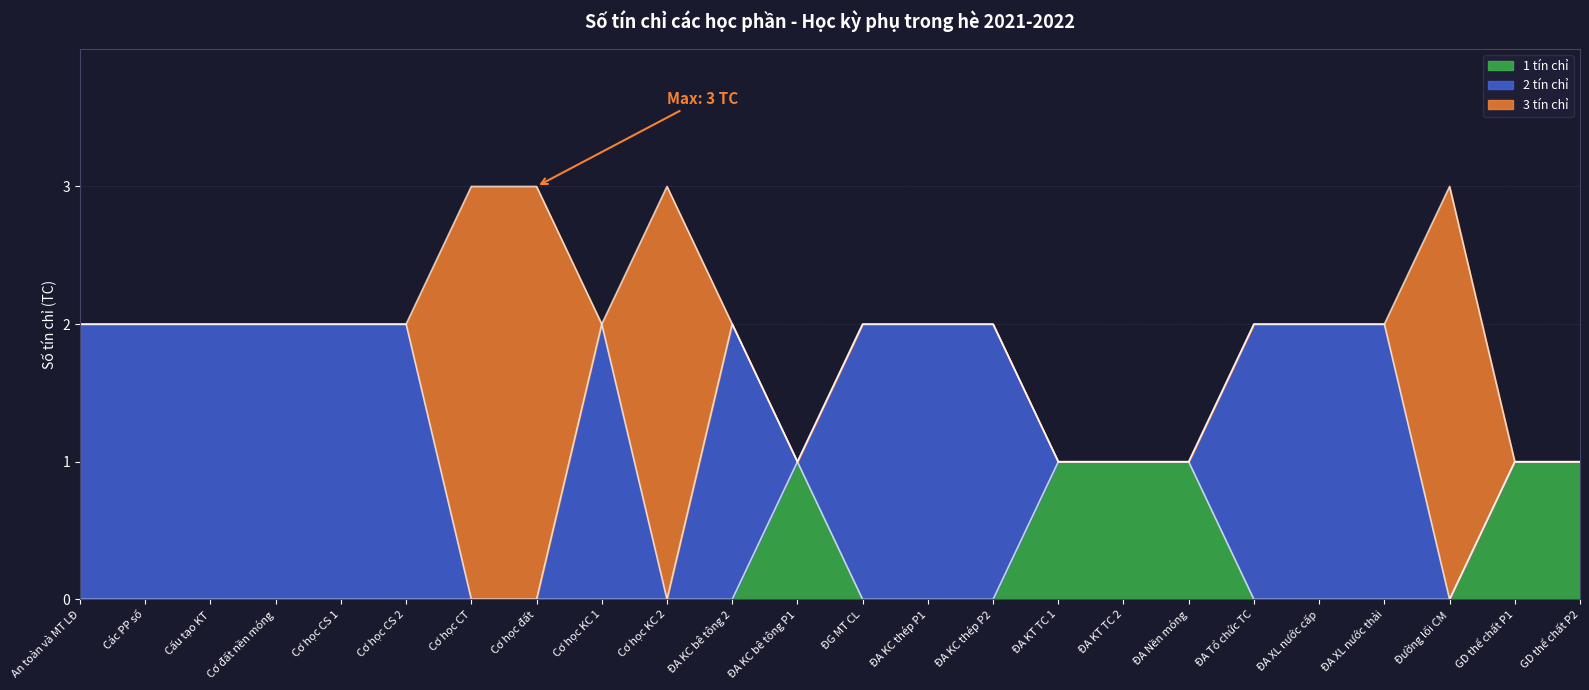

What is the sum of all values?

46